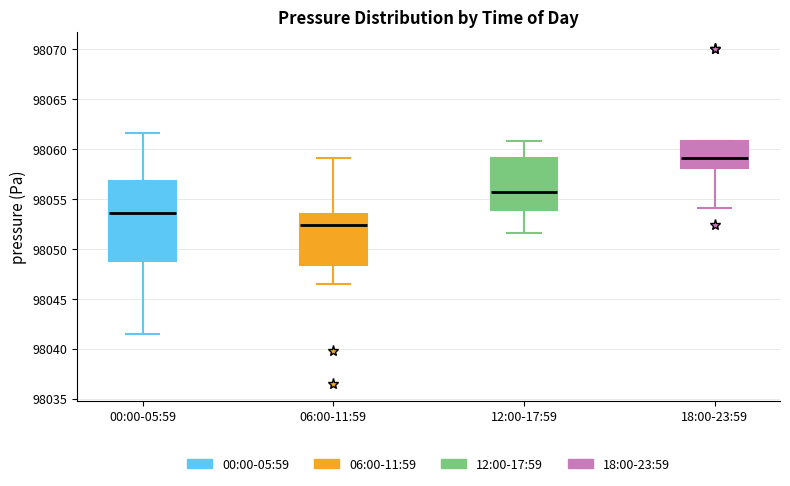

Reading left to right, read every box against the y-axis: the position of its median line, the range the box covers, and the ends of its whiskers. The values are not printed on the chart, so give them approximately, as read against the axis.

00:00-05:59: median 98053.5, box 98049.0 to 98057.0, whiskers 98041.5 to 98061.5
06:00-11:59: median 98052.5, box 98048.5 to 98053.5, whiskers 98046.5 to 98059.0
12:00-17:59: median 98056.0, box 98054.0 to 98059.0, whiskers 98051.5 to 98061.0
18:00-23:59: median 98059.0, box 98058.0 to 98061.0, whiskers 98054.0 to 98061.0